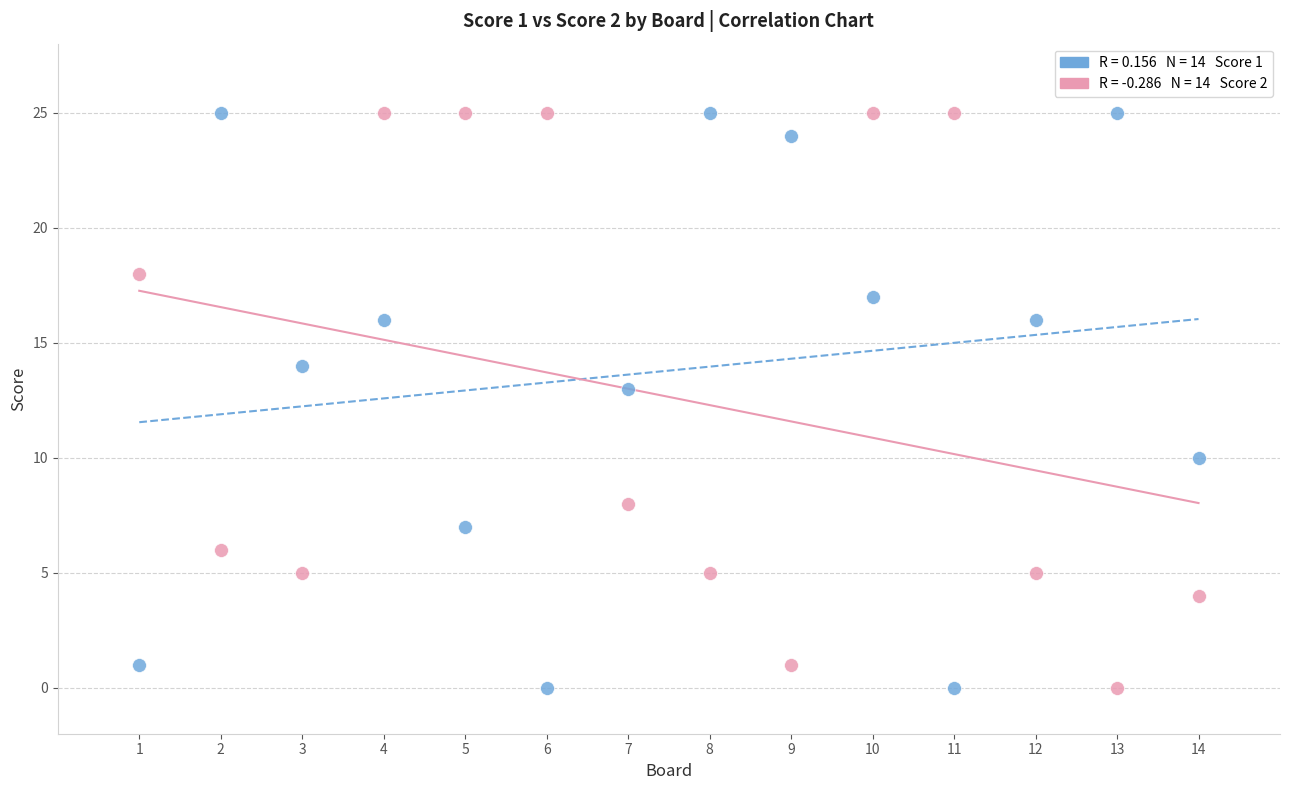

Across all data points, what is the range of Y values (max minus min)?

25